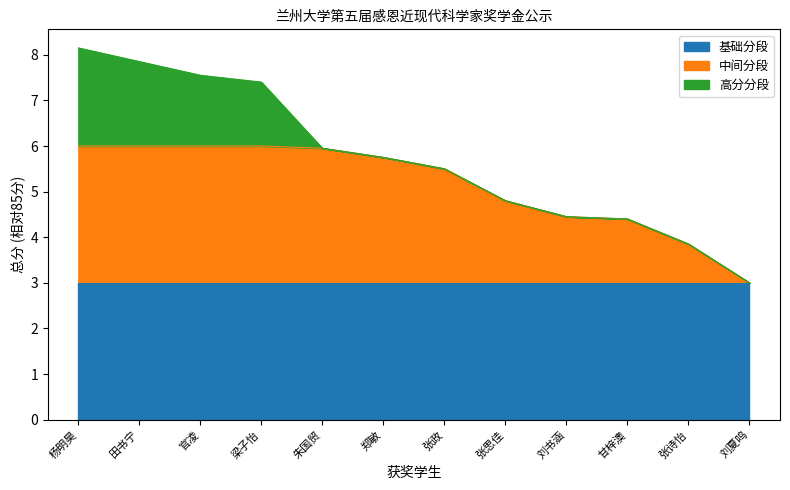

What is the ratio of the value at 官凌 to the value at 张思佳?

1.6